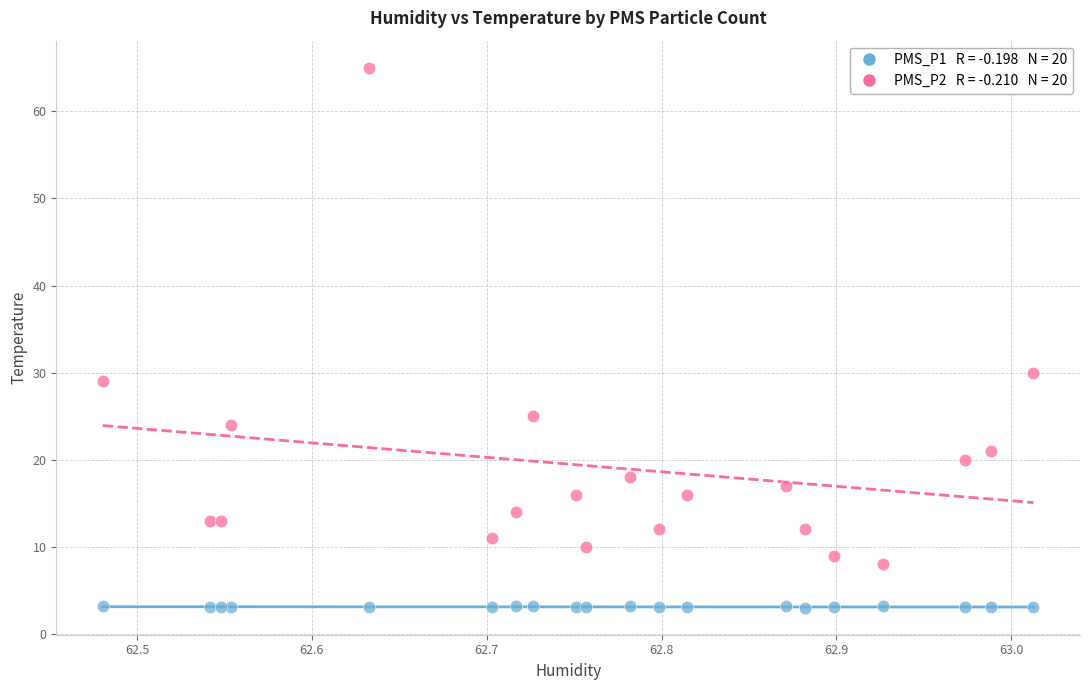

Across all series, what Y value is closest to 34?

30.0